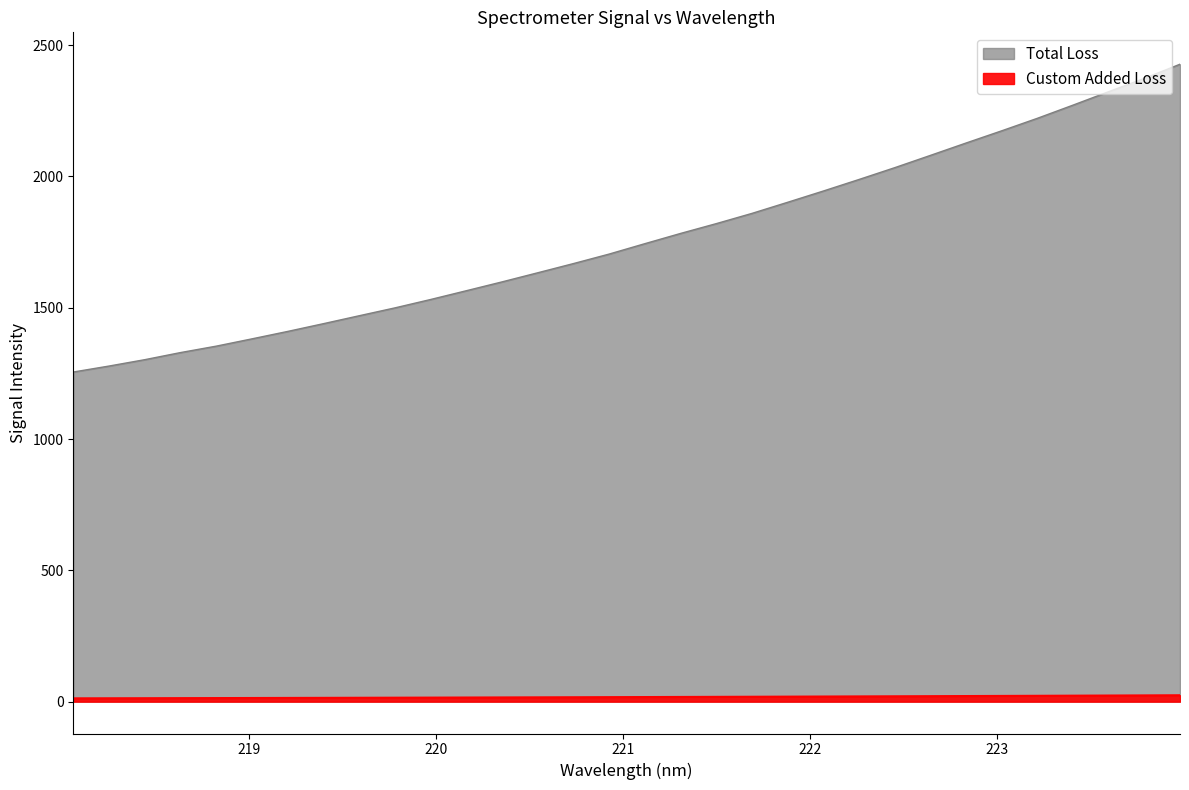

Rank the series by their average value, from highest to lowest.

Total Loss, Custom Added Loss